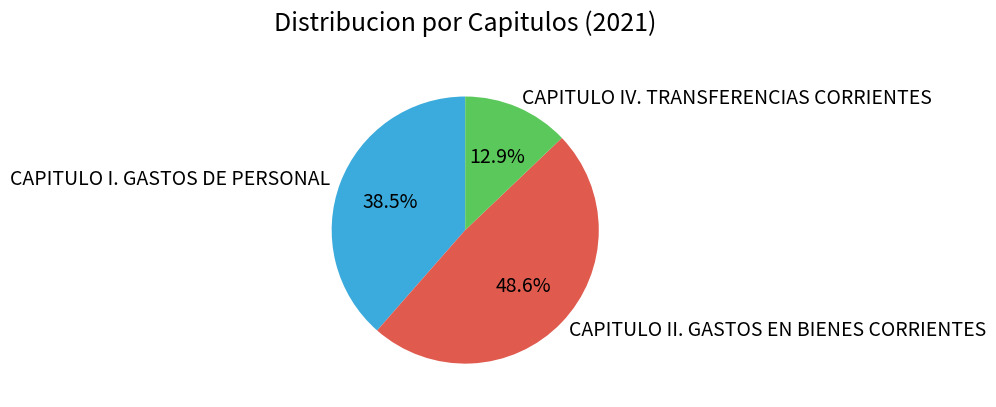

The CAPITULO II. GASTOS EN BIENES CORRIENTES slice represents 39% of the pie. True or false?

False